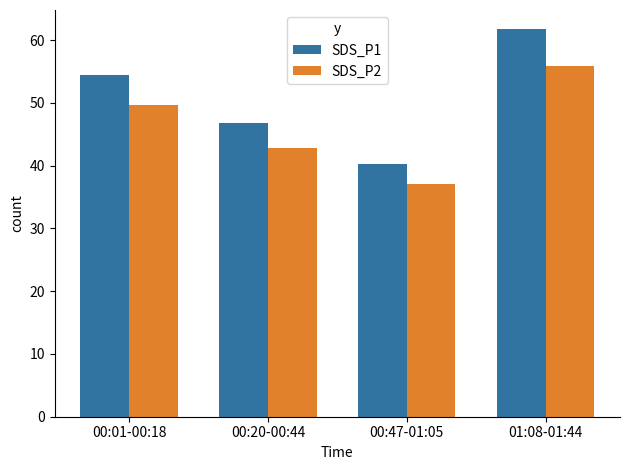

At which label does SDS_P1 reach its peak?

01:08-01:44